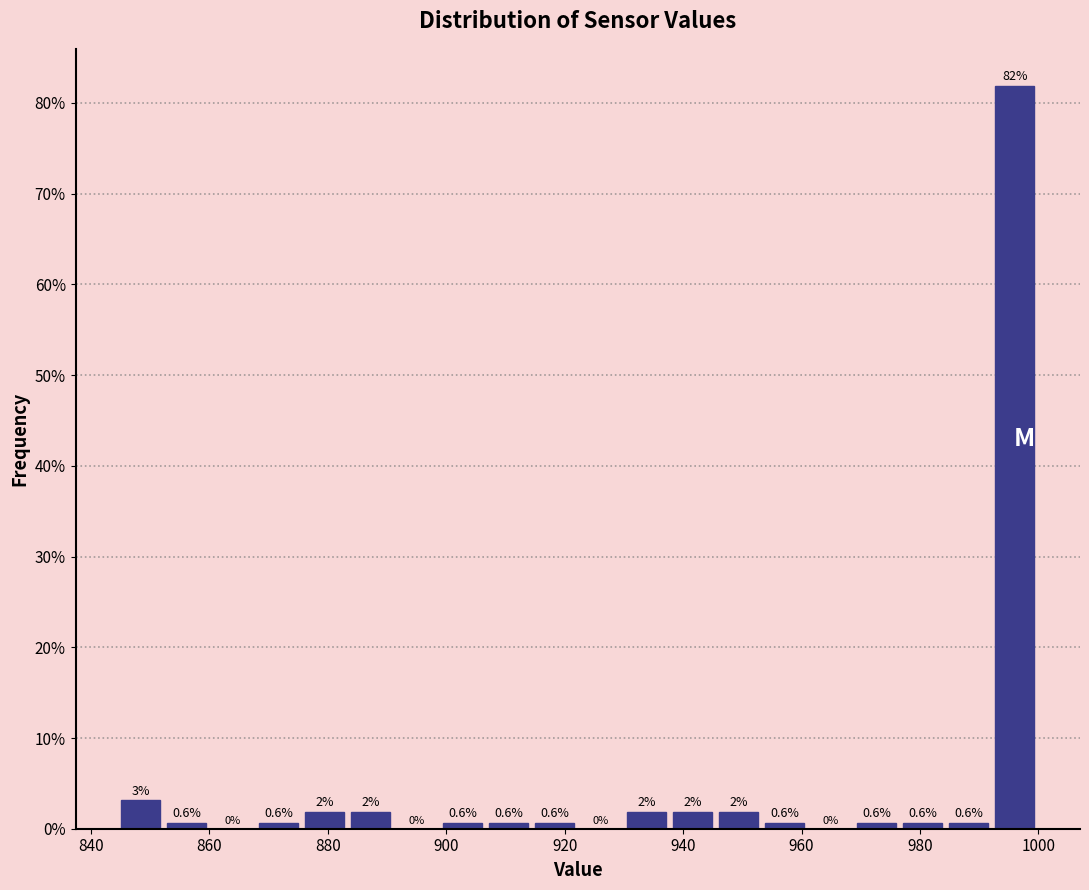

Around what value on the x-axis is the tallest bar? Give the approximate position of its centre, as read against the axis.

996